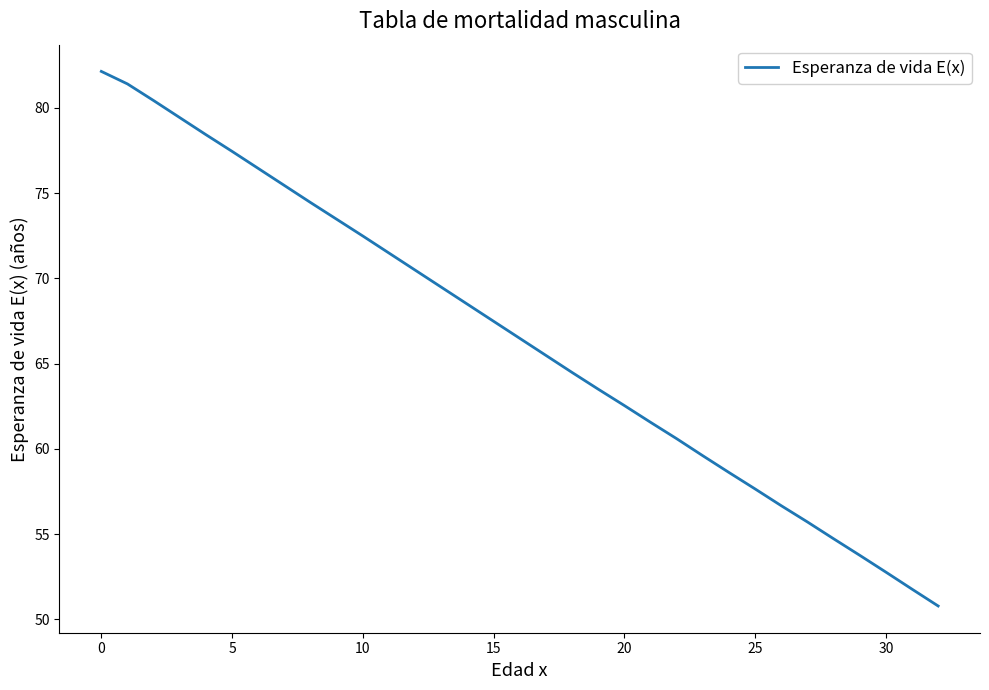

Reading left to right, extract all data points from this chart.

82.1	81.4	80.4	79.4	78.4	77.4	76.4	75.4	74.4	73.5	72.5	71.5	70.5	69.5	68.5	67.5	66.5	65.5	64.5	63.5	62.5	61.6	60.6	59.6	58.6	57.7	56.7	55.7	54.7	53.8	52.8	51.8	50.8